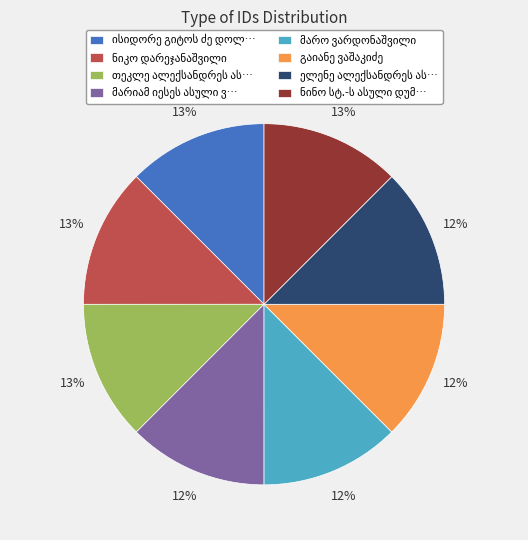

Count the number of slices in the pie.

8